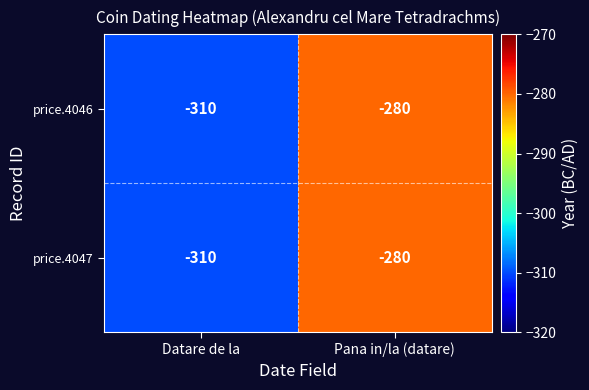

What is the sum of the price.4046 values at Datare de la and Pana in/la (datare)?

-590